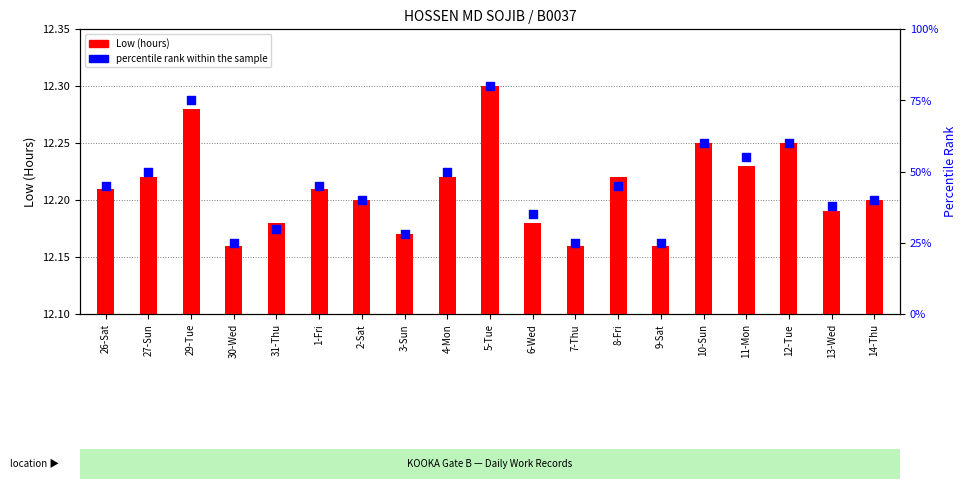

What are all the series names shown in the legend?

Low (hours), percentile rank within the sample